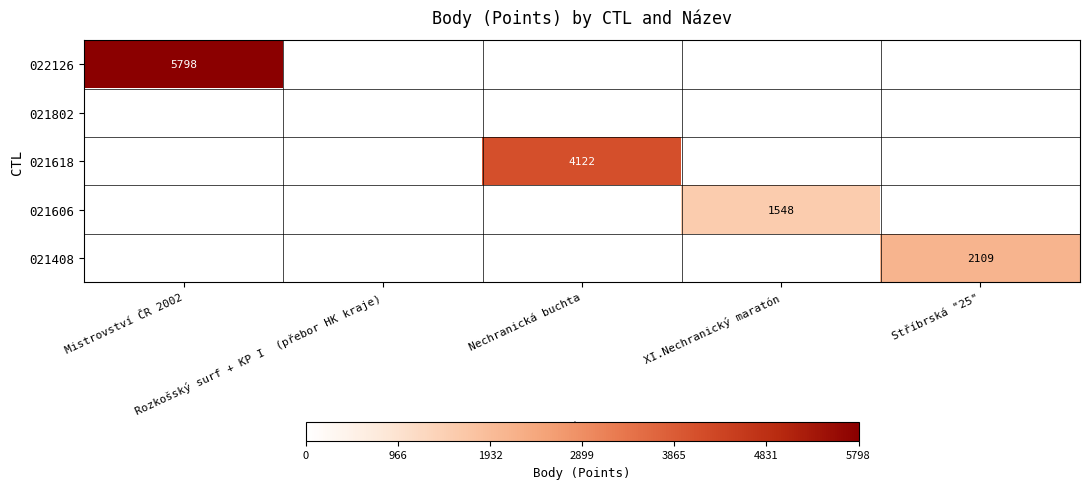

Which series changed the most between Rozkošský surf + KP I (přebor HK kraje) and Stříbrská "25"?

021408